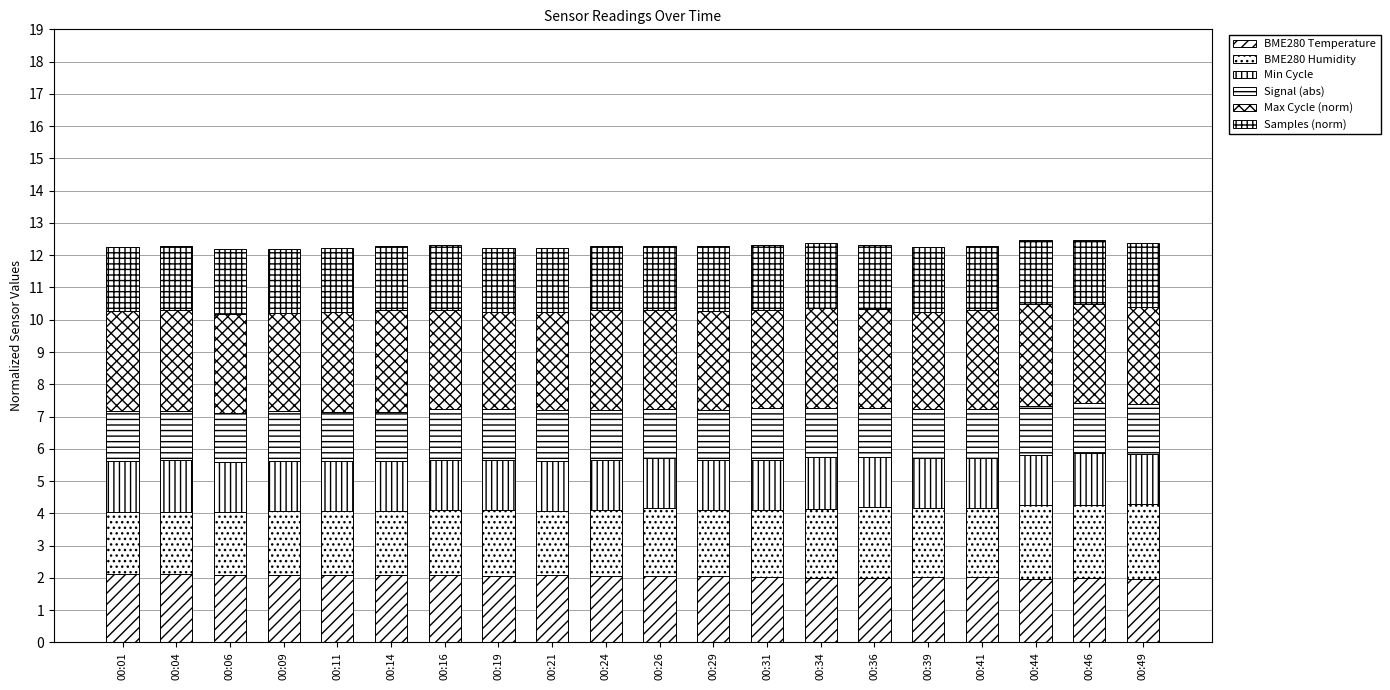

Read the Samples (norm) value at 00:36.

2.0